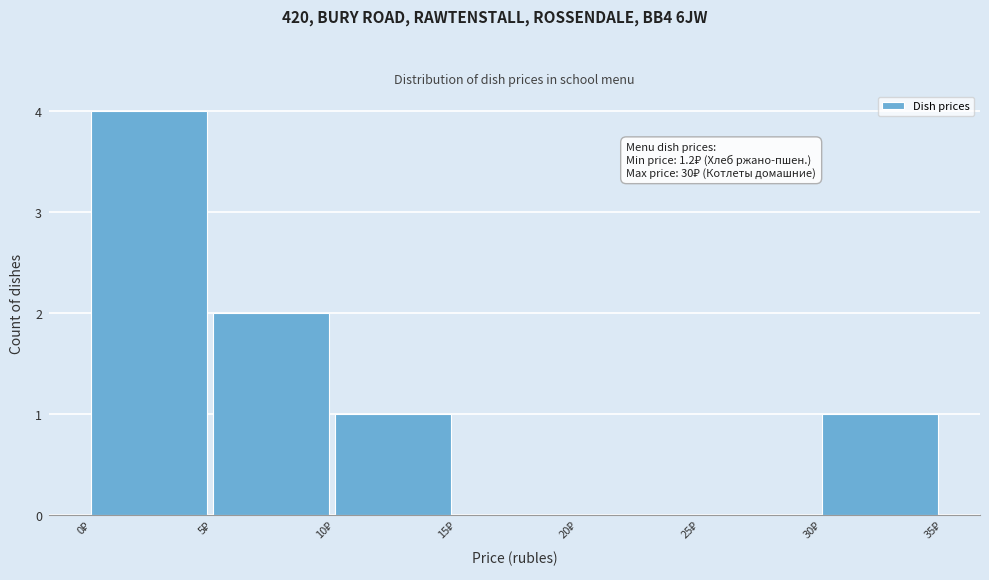

Over which range of the x-axis is the bar tallest?

0 to 5